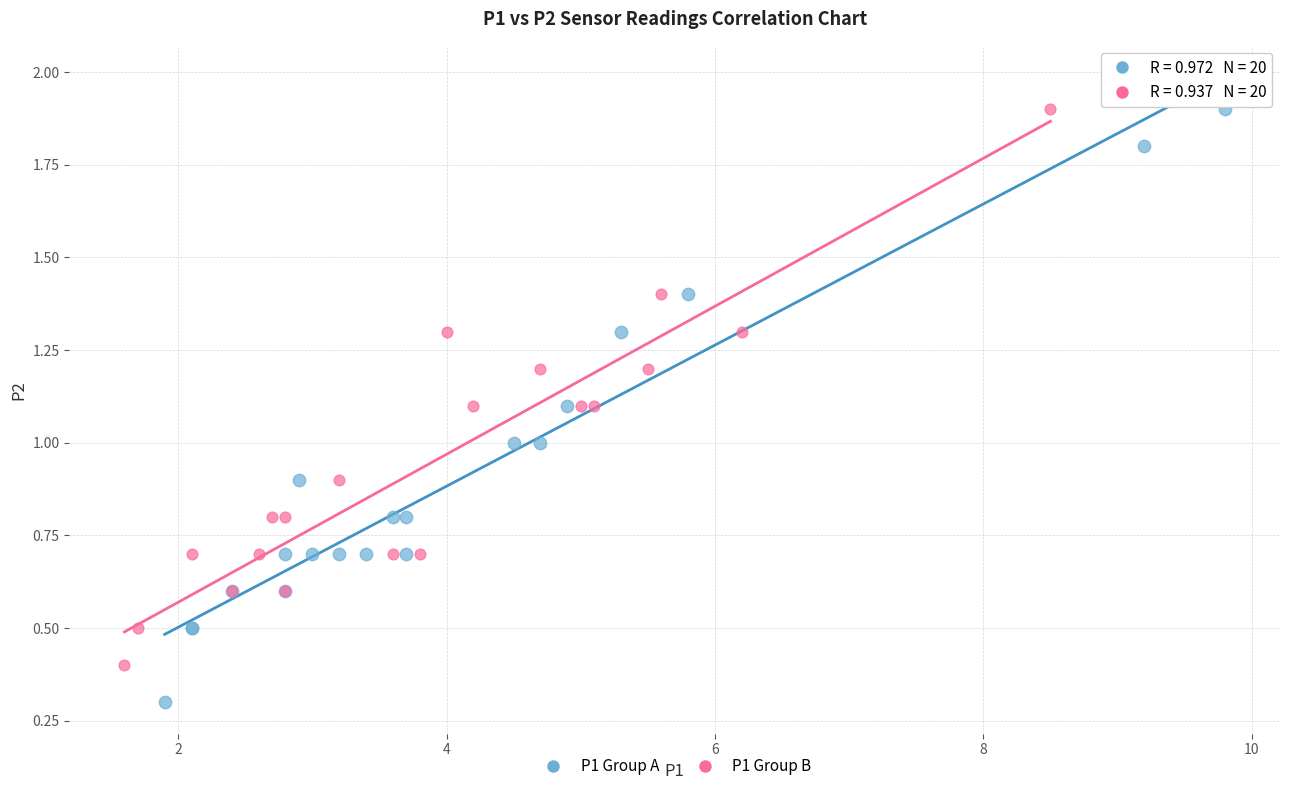

Which series contains the lowest Y value?

P1 Group A